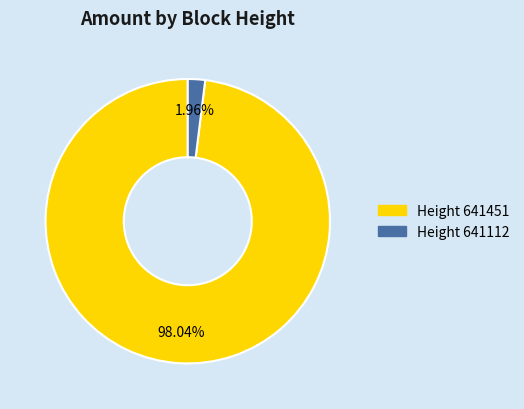

Is there a majority slice in this chart?

Yes